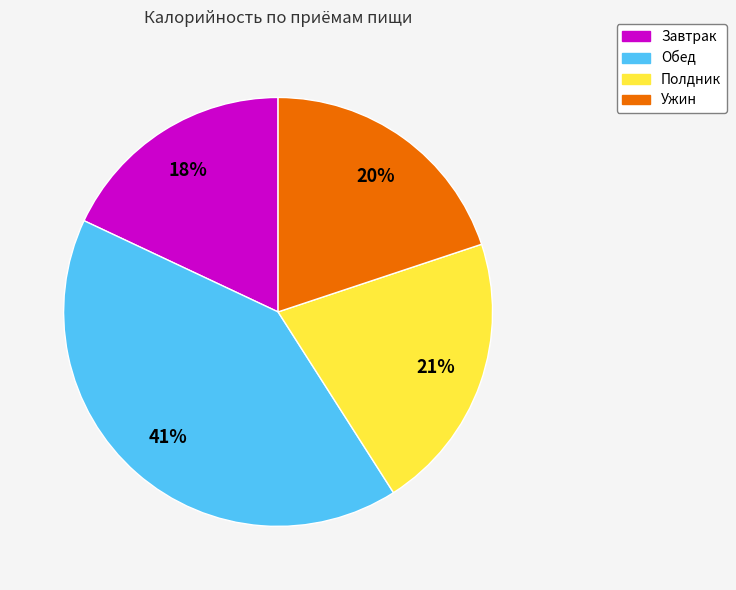

Between Обед and Завтрак, which is larger?

Обед